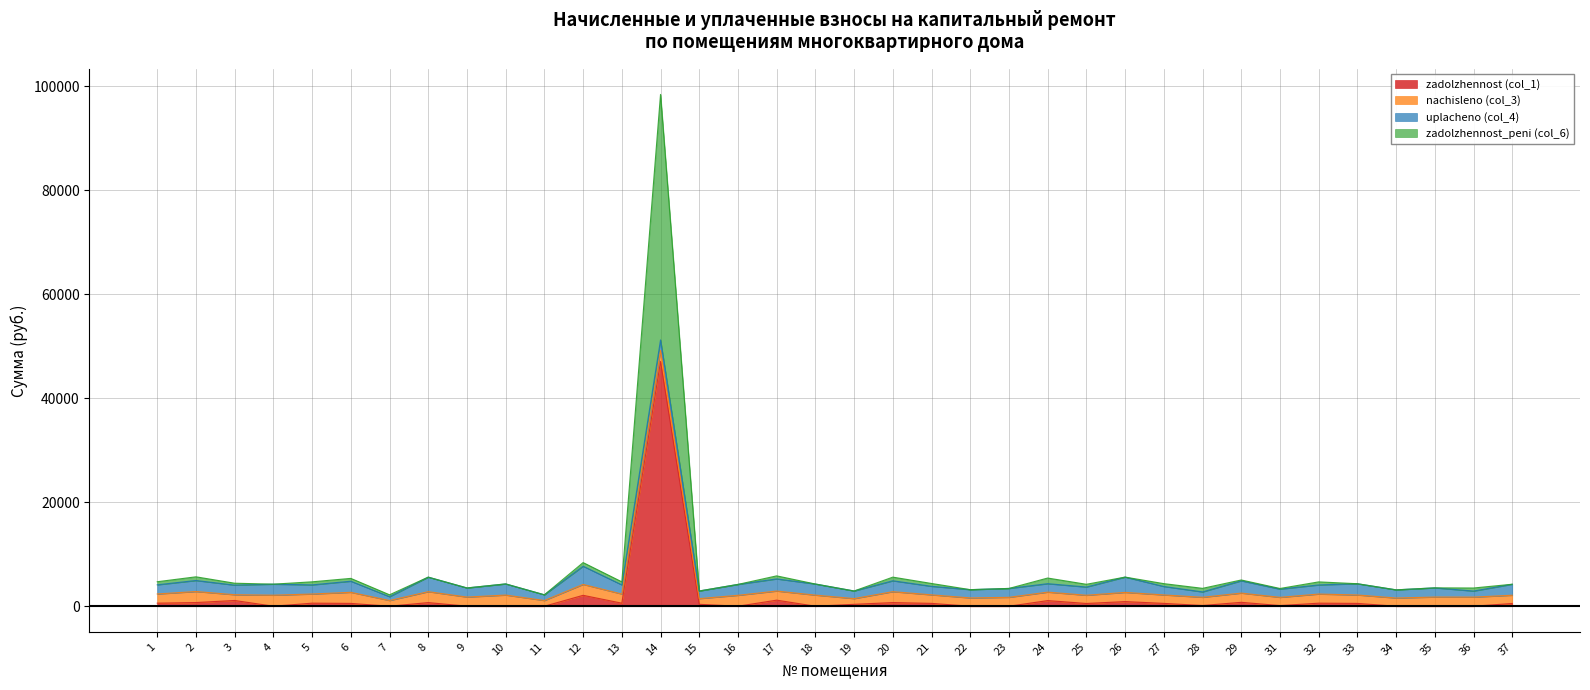

At which category is the sum across all series the highest?

14